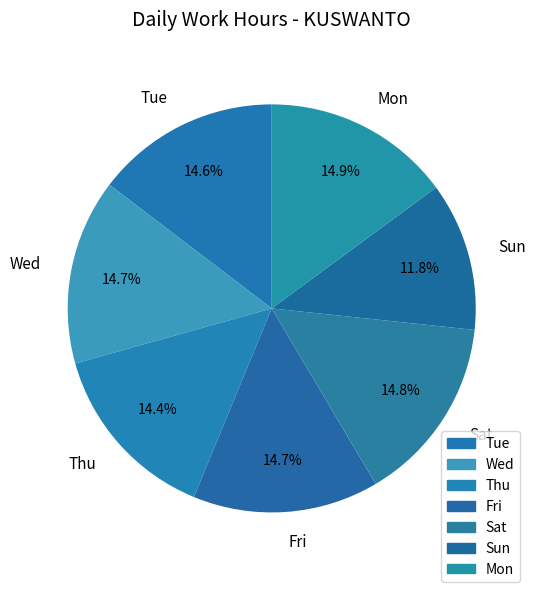

To the nearest percent, what portion does Mon represent?

15%